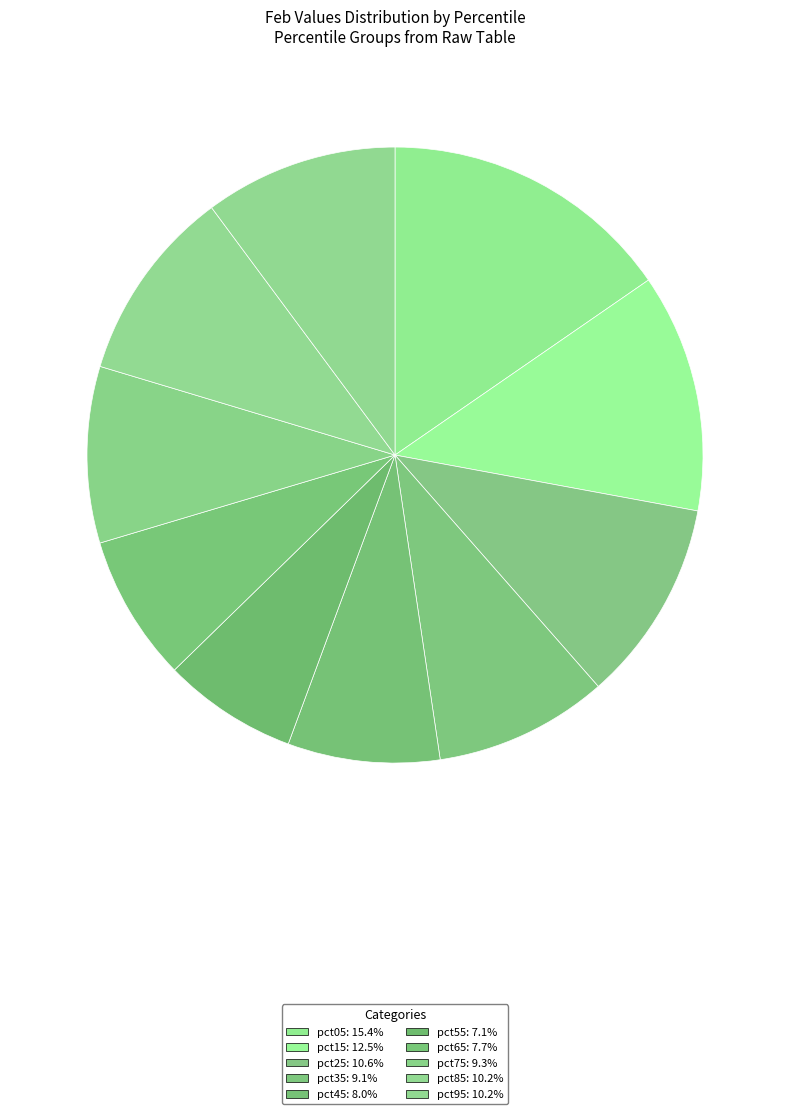

Which slice is the smallest?

pct55